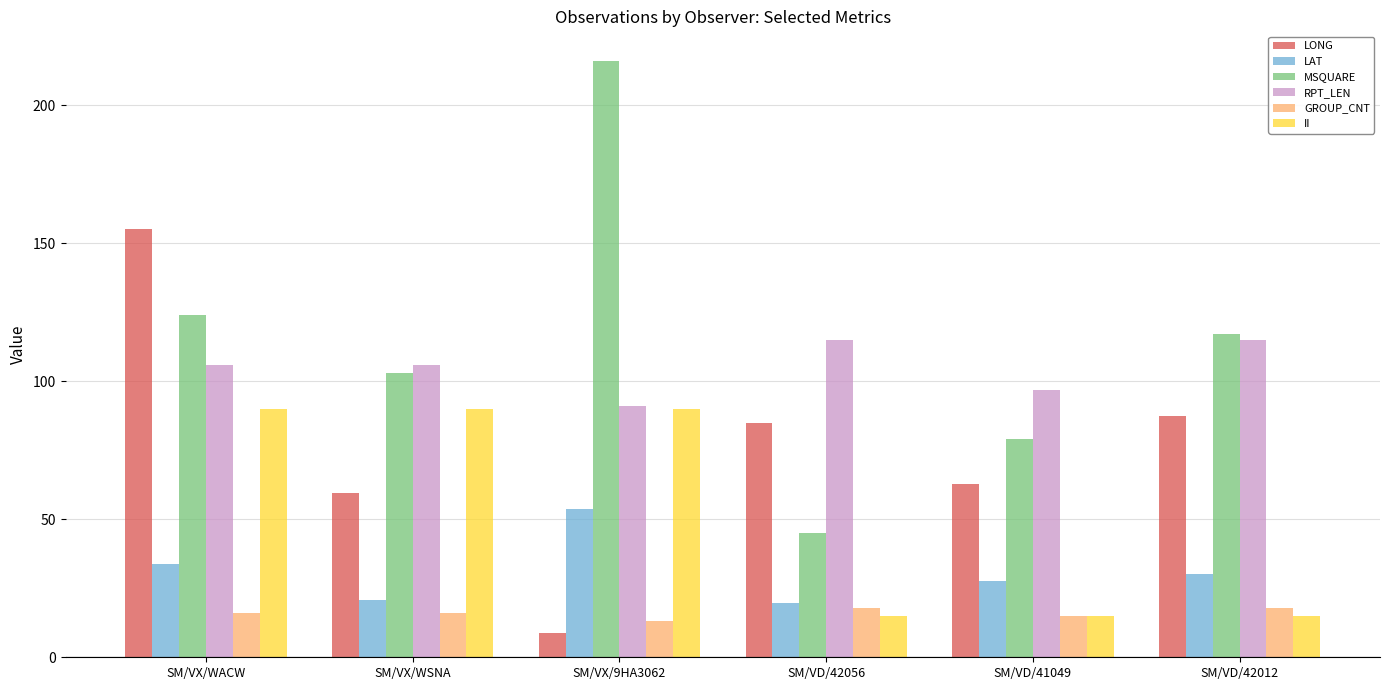

What is the total value across all series at SM/VD/42012?

382.7